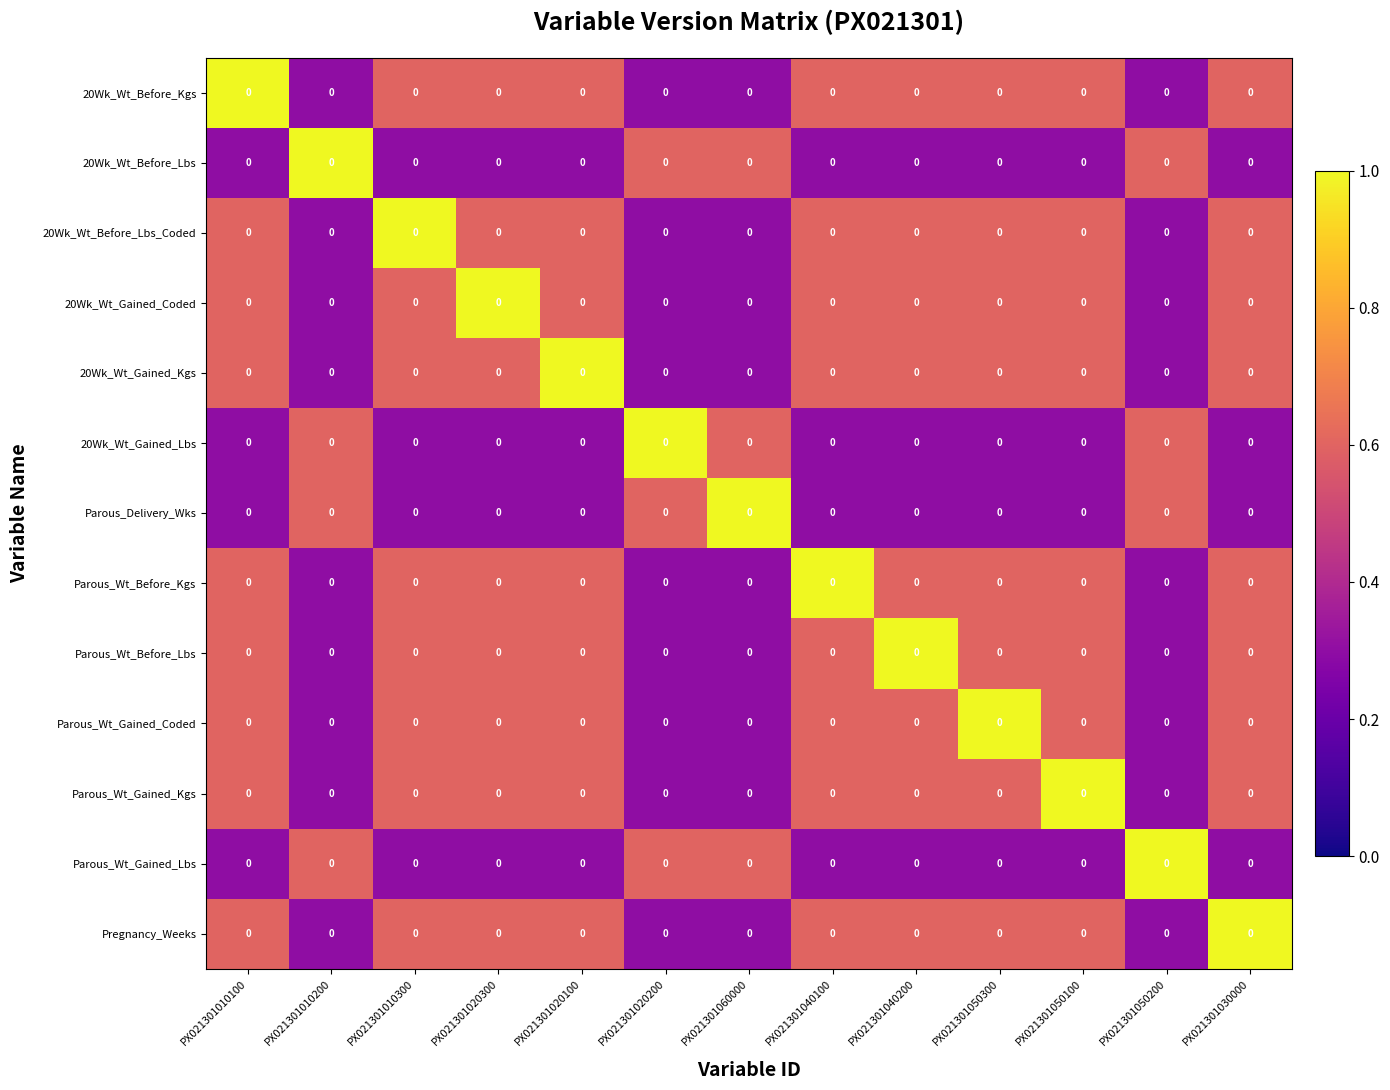

At how many categories does at least one series exceed 0?

13